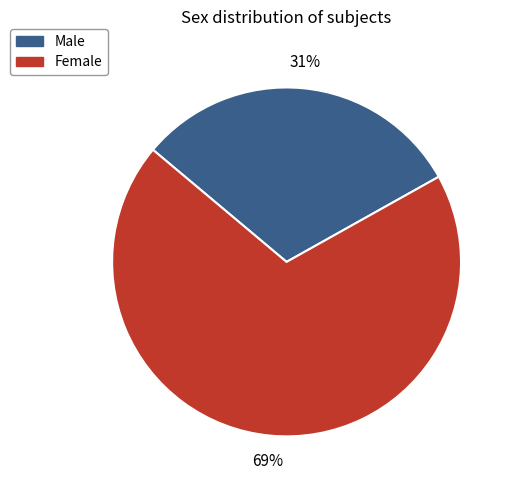

Combined, do Female and Male account for over 50%?

Yes